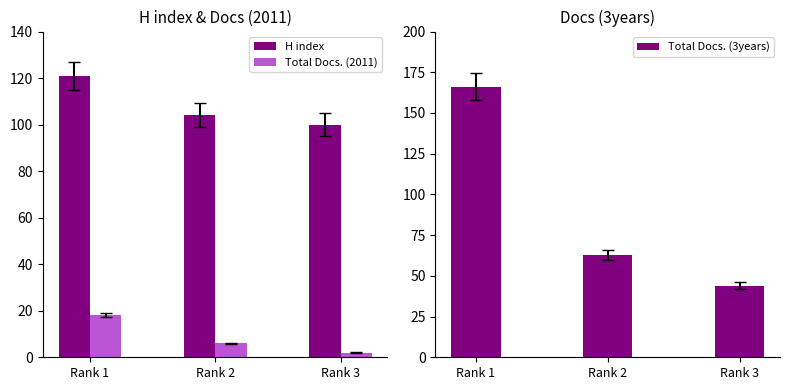

At which label does Total Docs. (2011) first exceed 6?

Rank 1